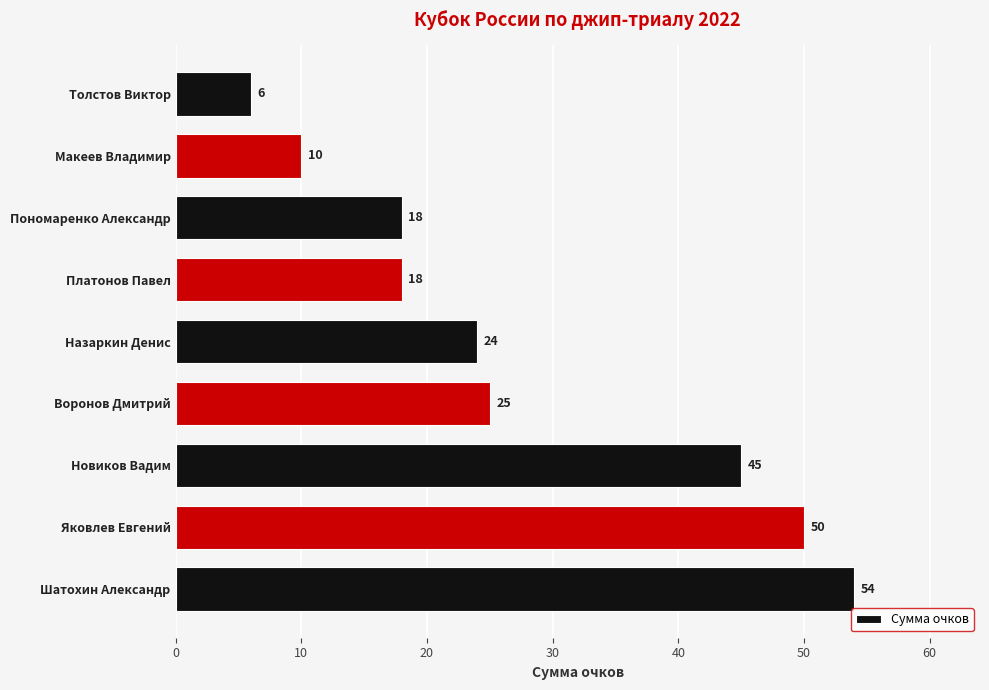

How many values are below 24?

4